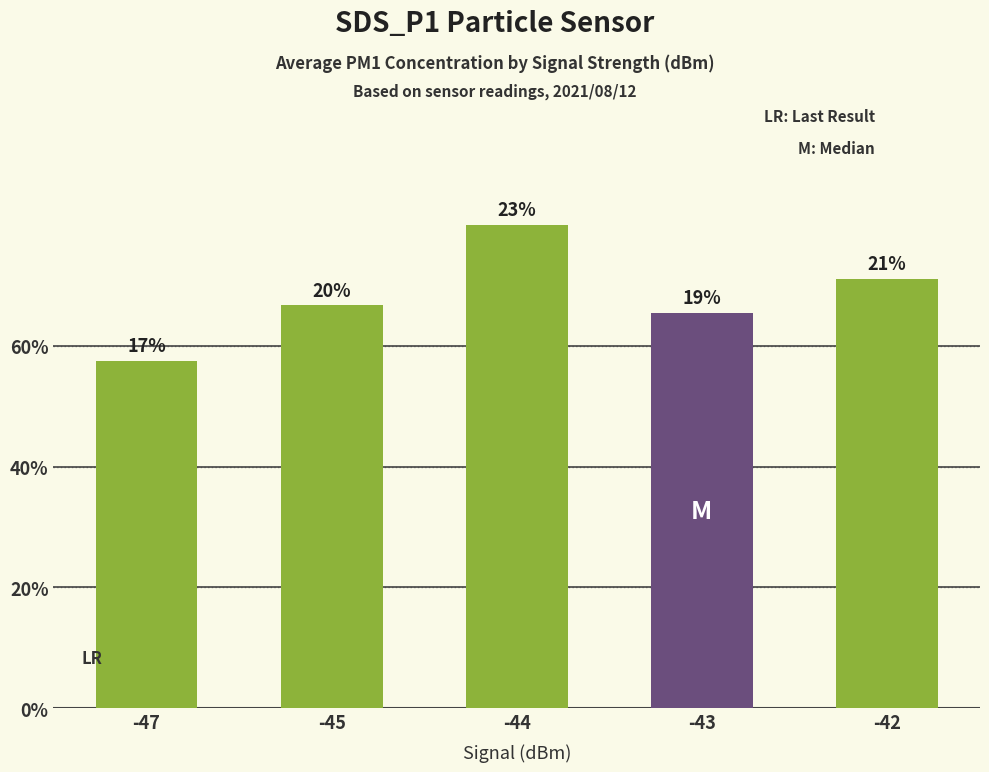

Rank the categories by value from highest to lowest.

-44, -42, -45, -43, -47